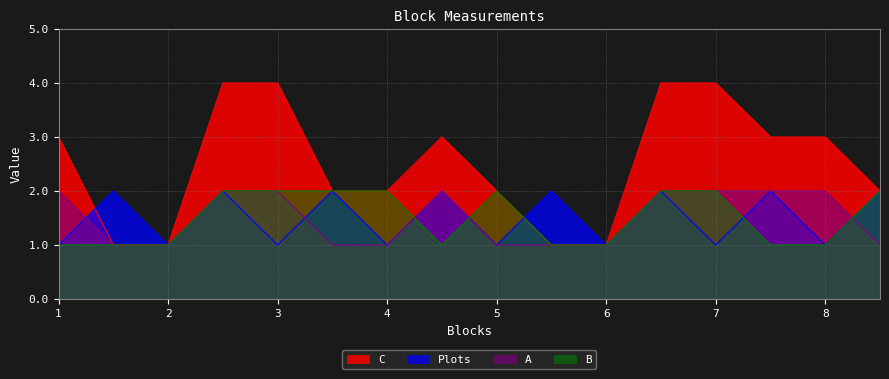

How many values in the Plots series are below 2?

8